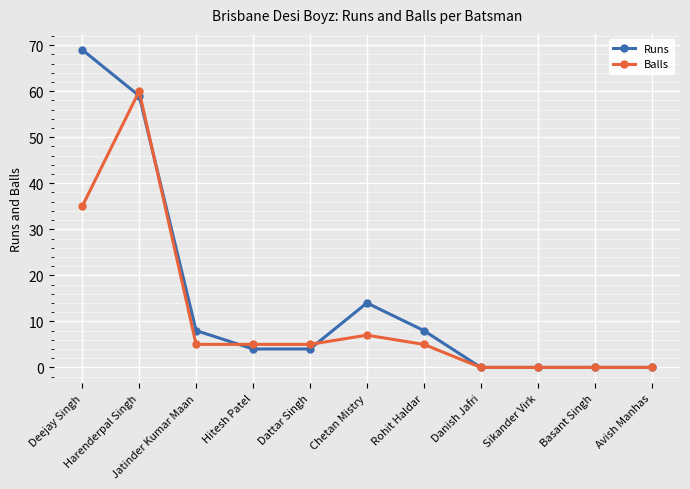

The Balls series shows 60 at Harenderpal Singh. True or false?

True